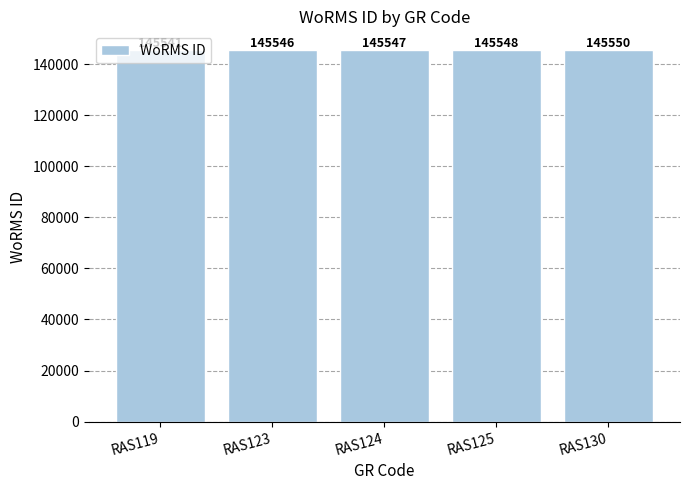

At which category does the chart reach its minimum across all series?

RAS119